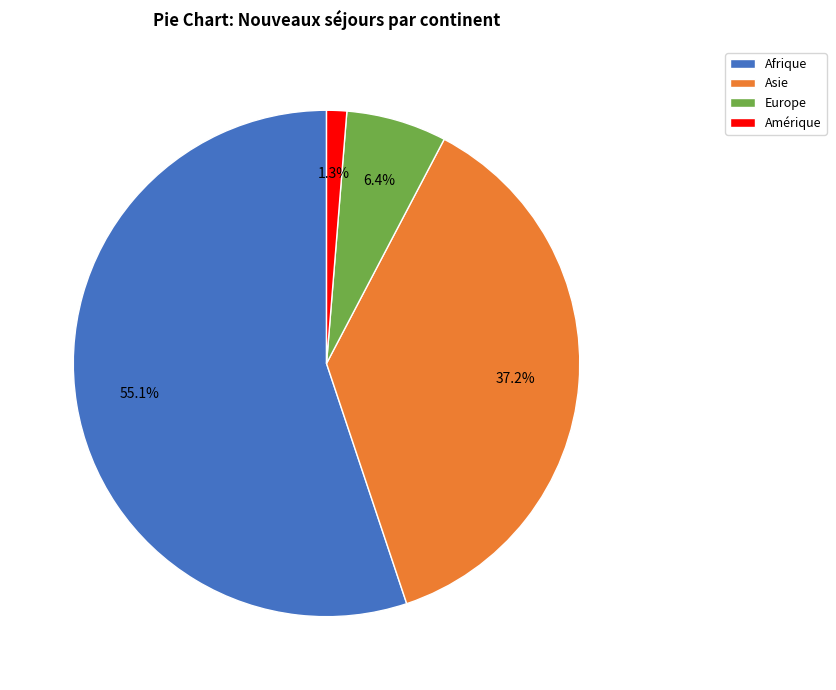

Between Europe and Amérique, which is larger?

Europe